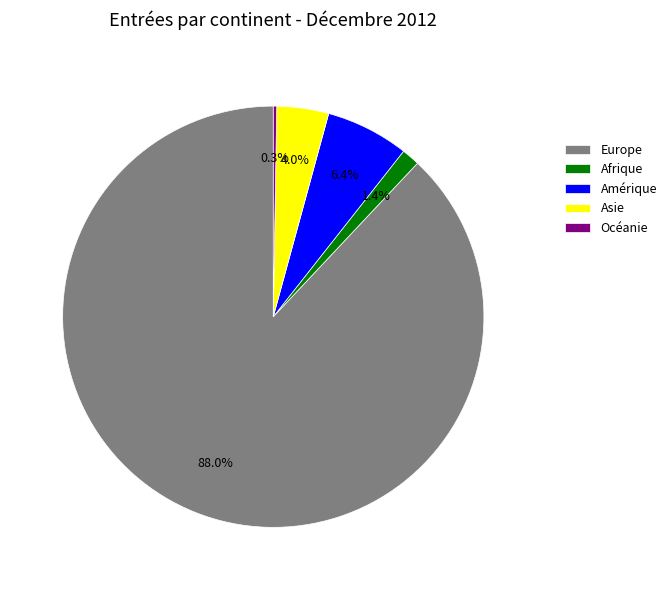

Which slice is the largest?

Europe